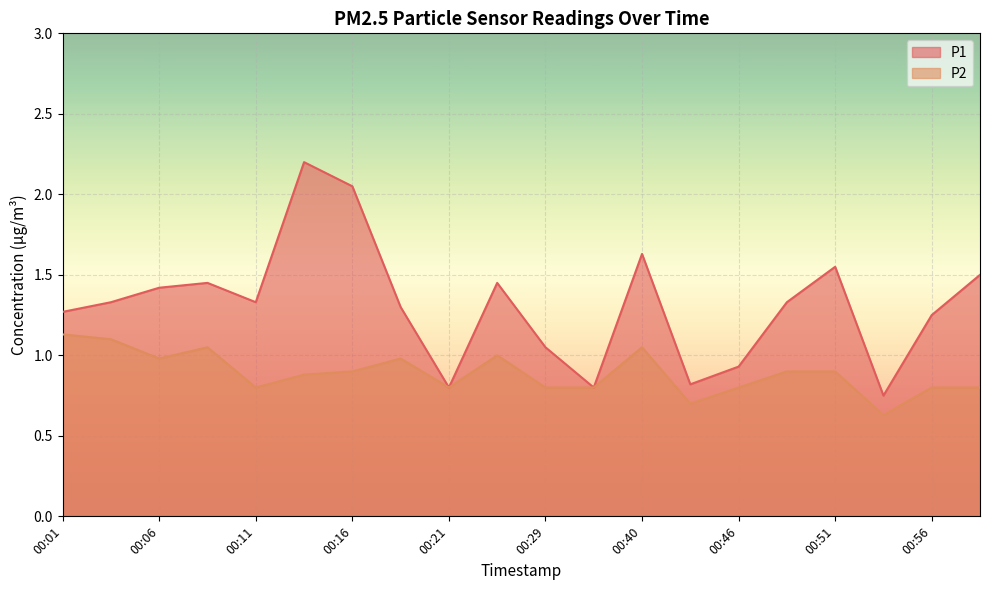

List the series in order of their peak value, highest first.

P1, P2